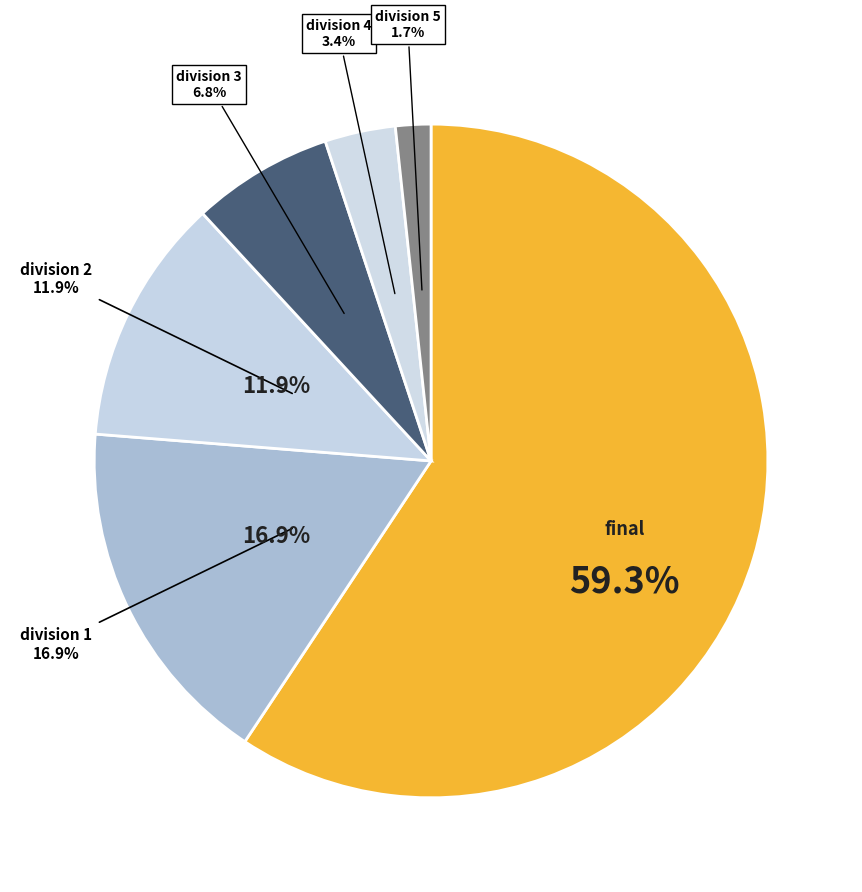

Which slice is the largest?

final